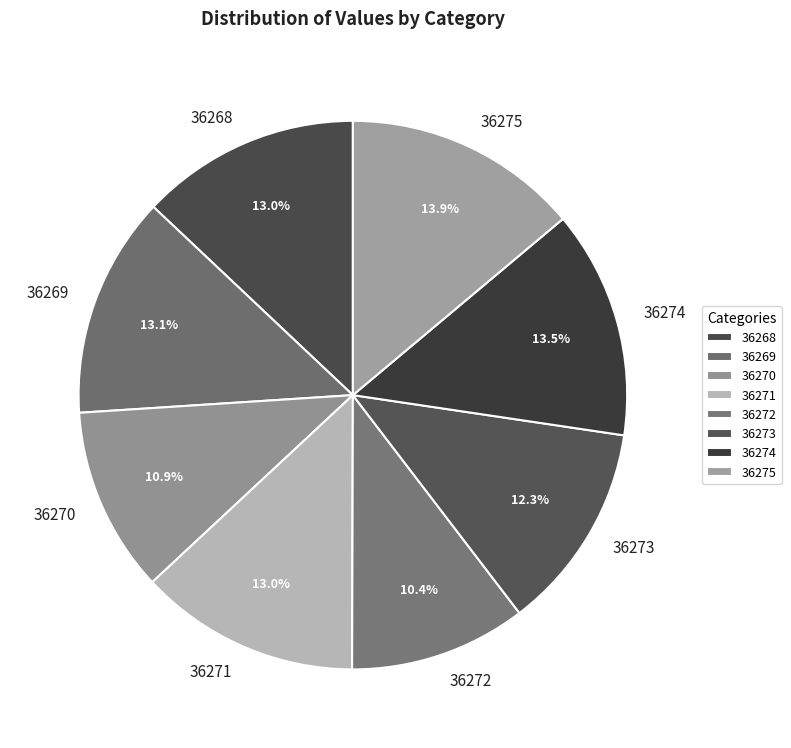

Approximately how many times larger is the value at 36270 compared to 36275?

0.8